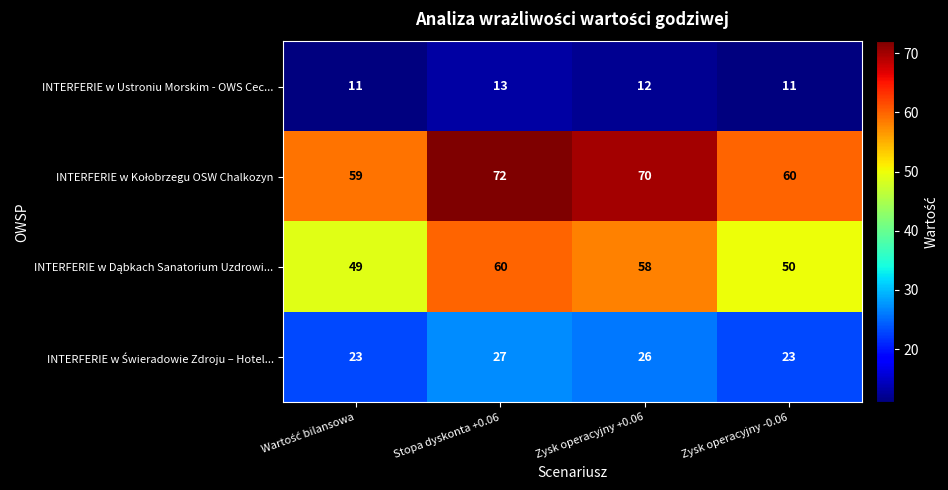

What is the spread (max minus min) of values at Stopa dyskonta +0.06?

59